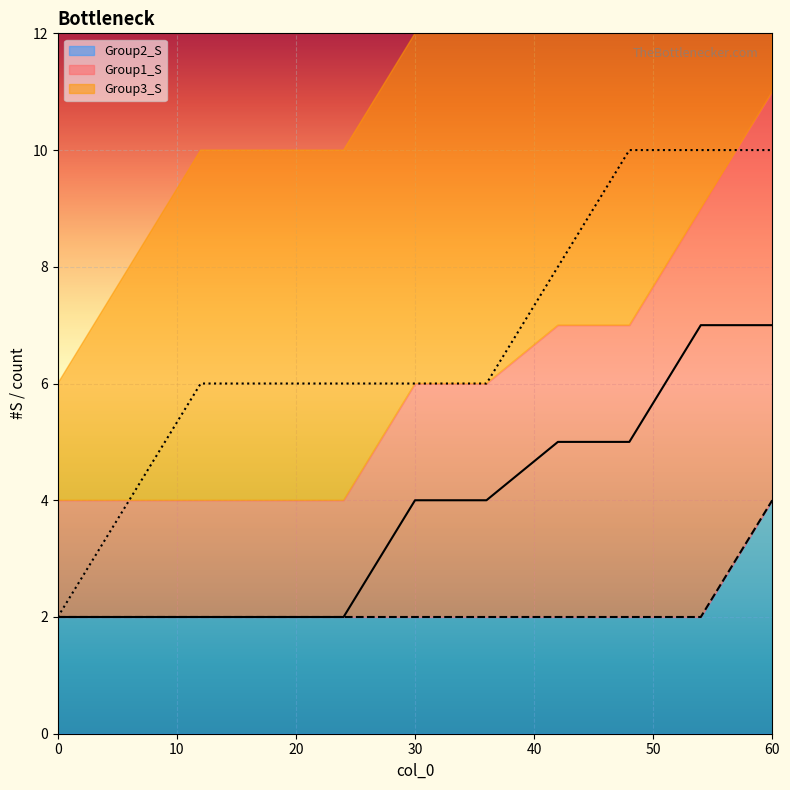

The Group2_S series shows 2 at 12. True or false?

True